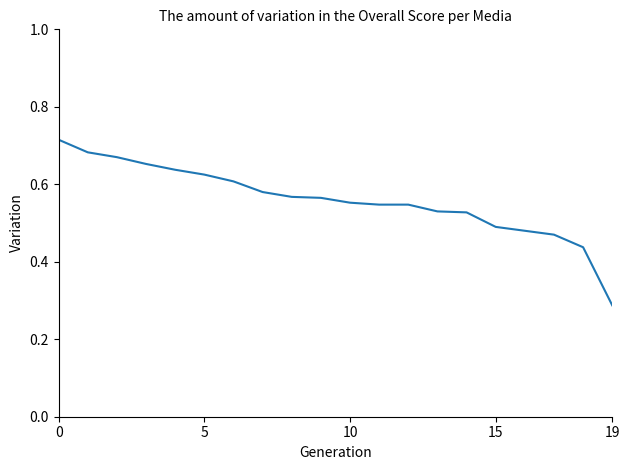

Count the values in the range 0 to 1.

20